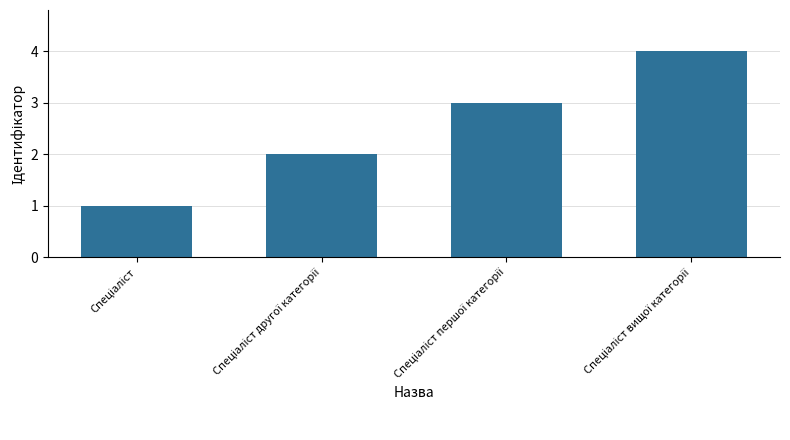

What is the minimum value shown in the chart?

1